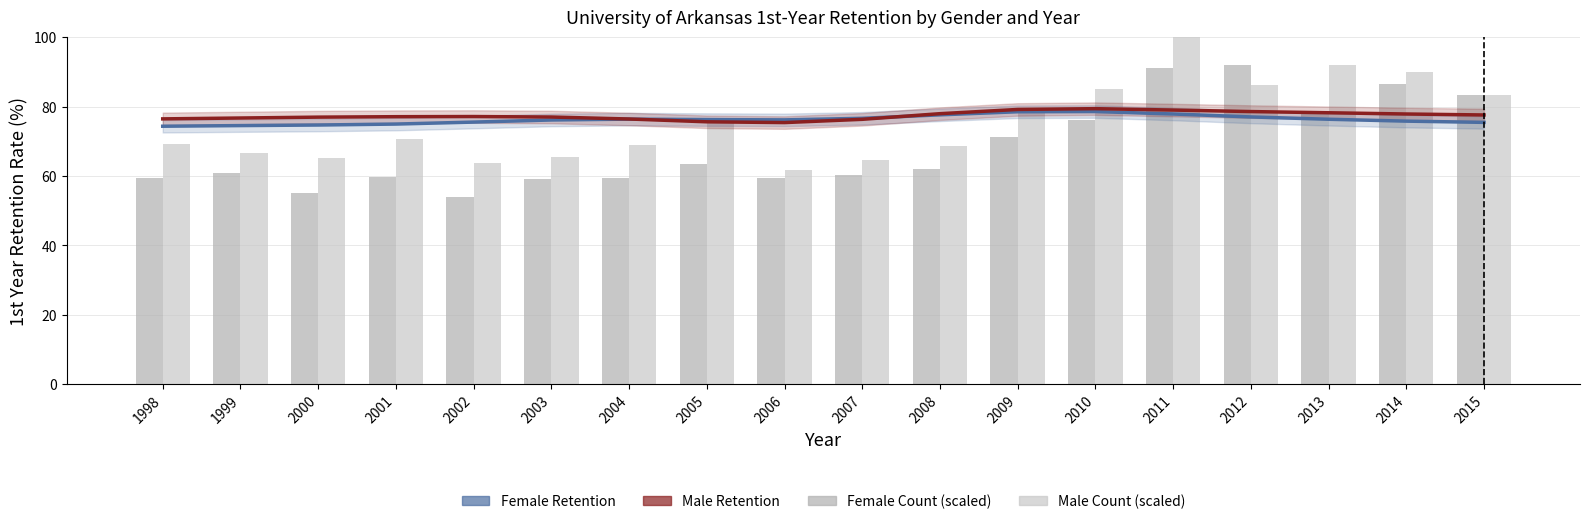

At which category is the sum across all series the highest?

2011